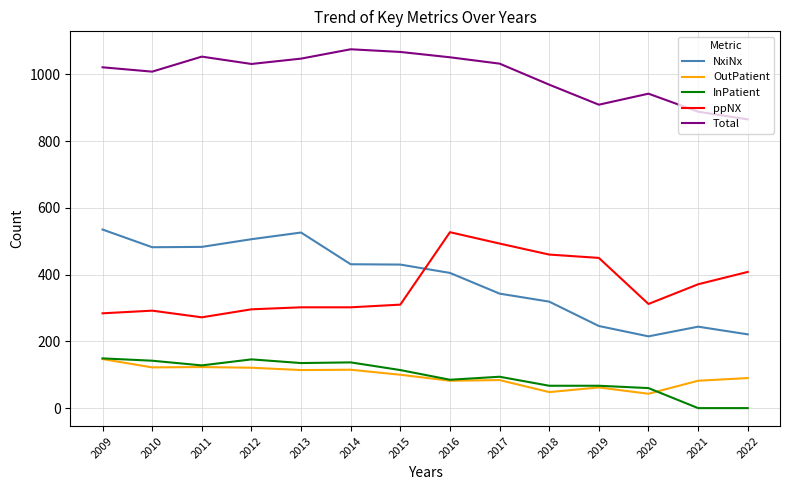

What is the maximum value shown in the chart?

1075